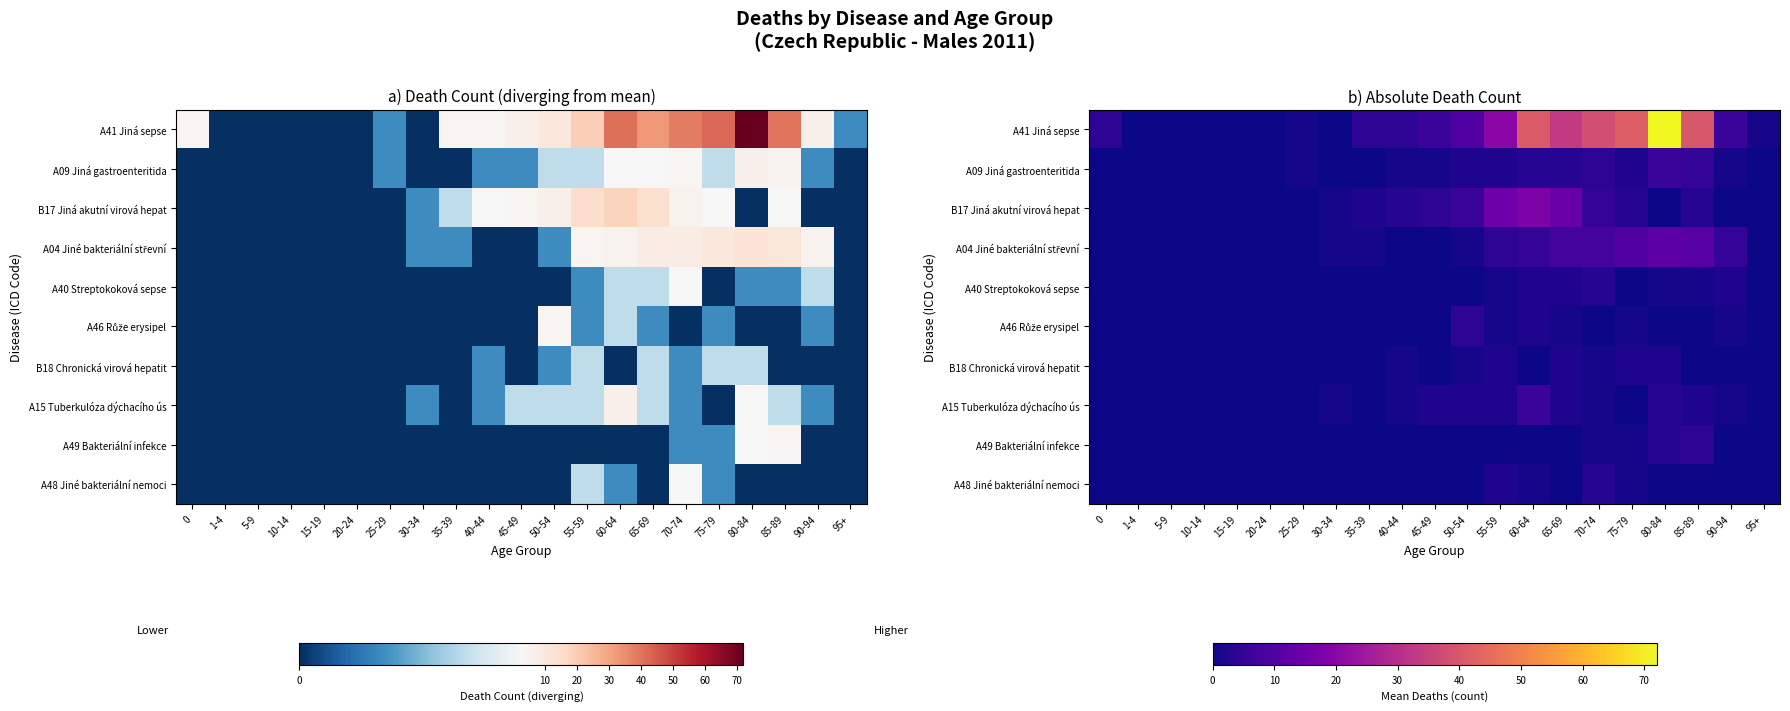

At how many categories does at least one series exceed 4?

10